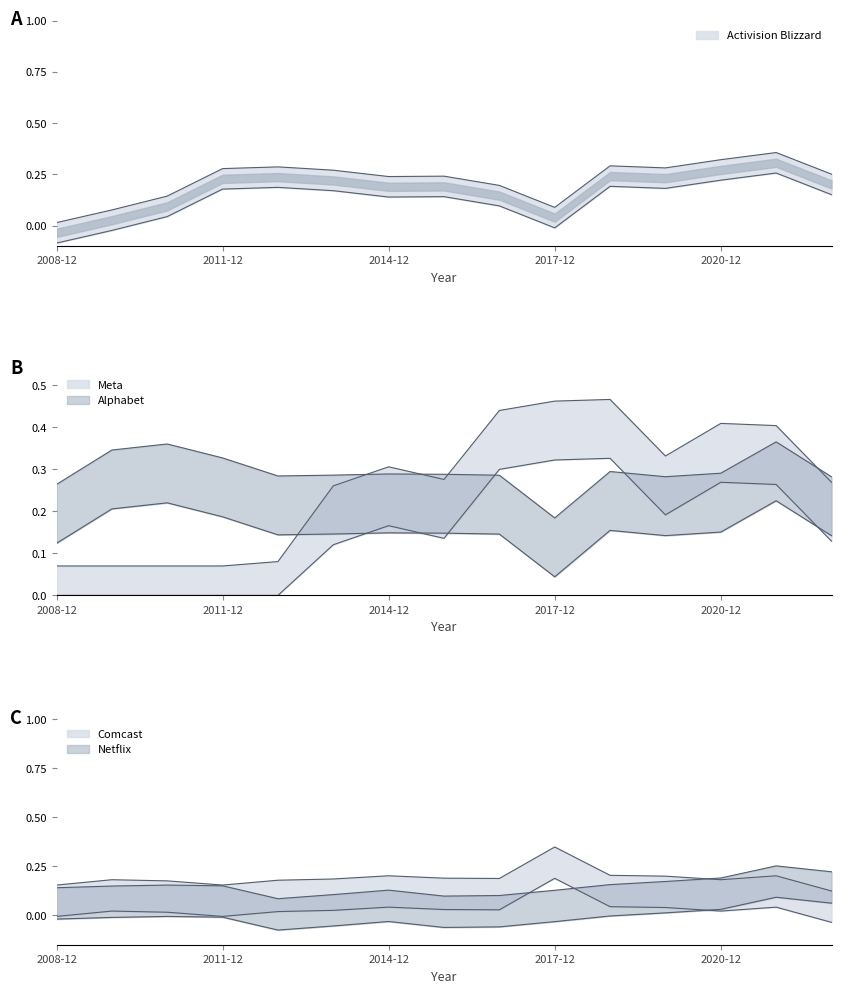

At how many categories does at least one series exceed 0?

15